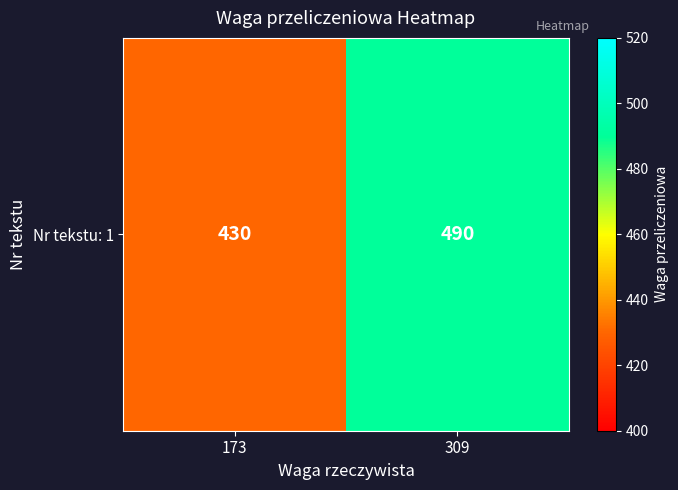

Between 173 and 309, which is larger?

309